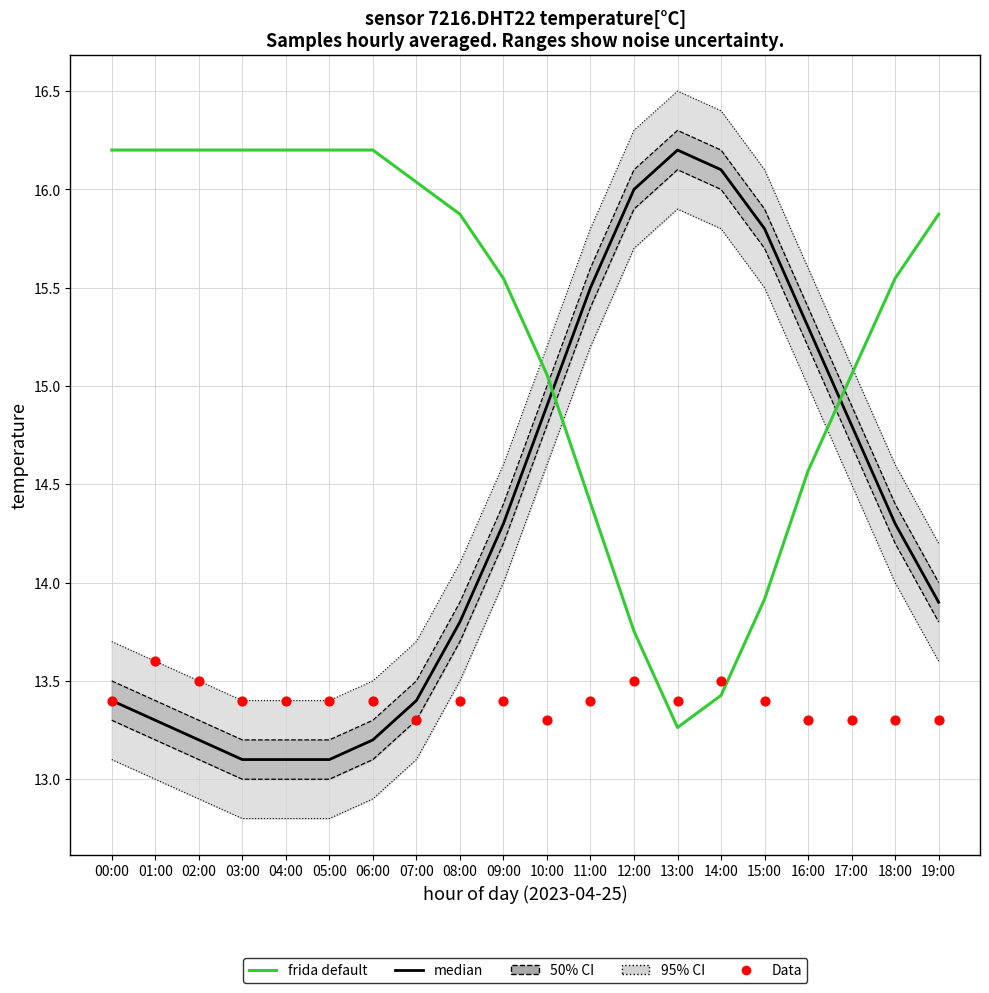

At how many categories does at least one series exceed 16?

10